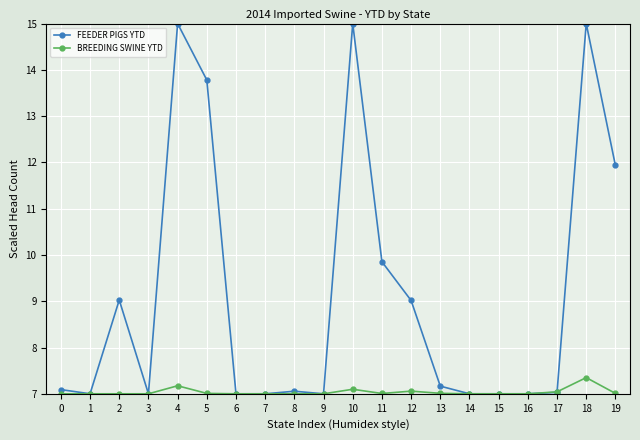

Which series changed the most between 8 and 11?

FEEDER PIGS YTD